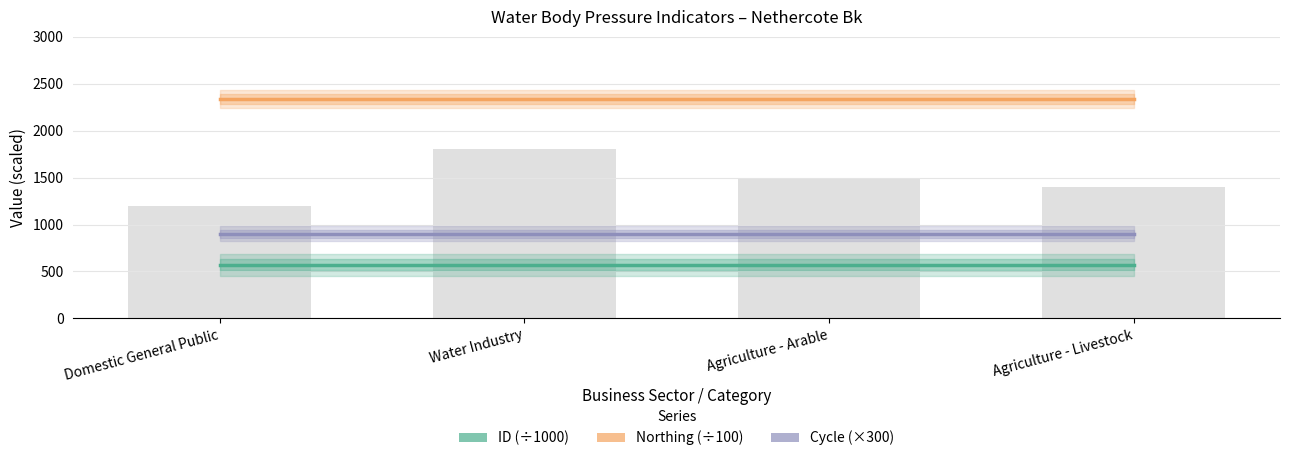

The value of ID (÷1000) at Agriculture - Livestock is 902.7. True or false?

False